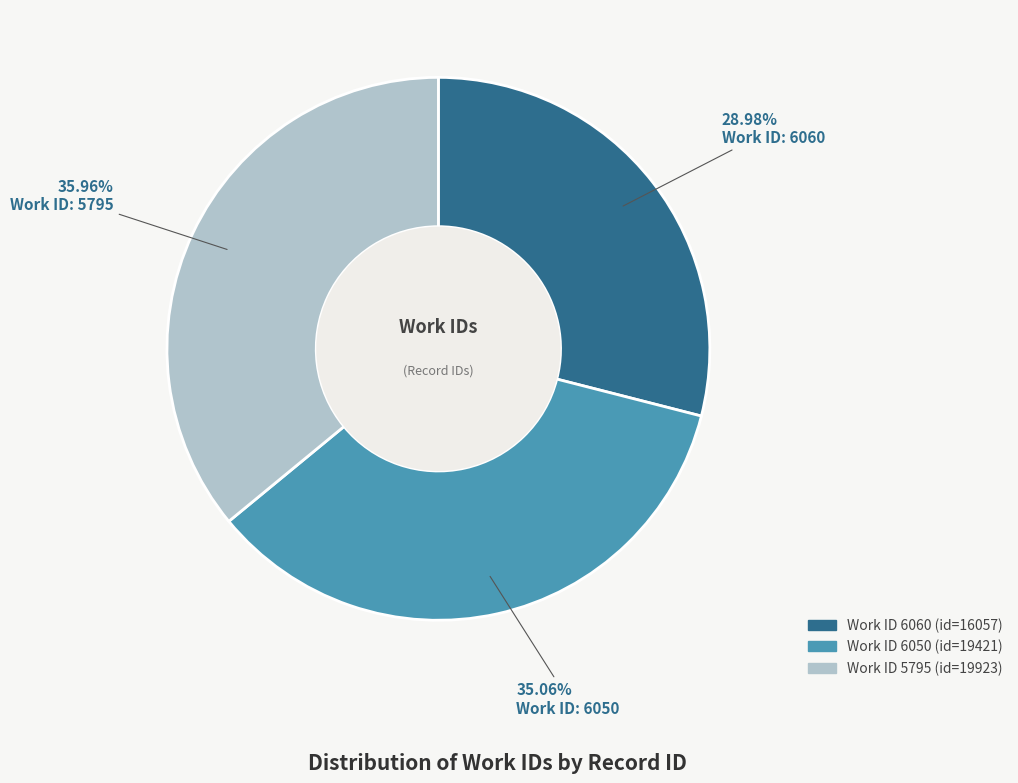

Does any single category account for the majority?

No